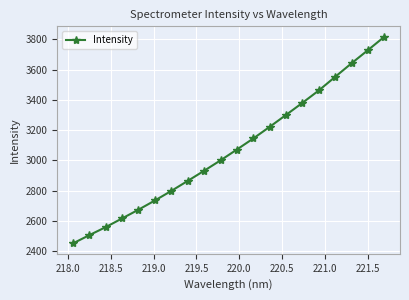

What is the difference between the maximum and minimum values?

1366.4